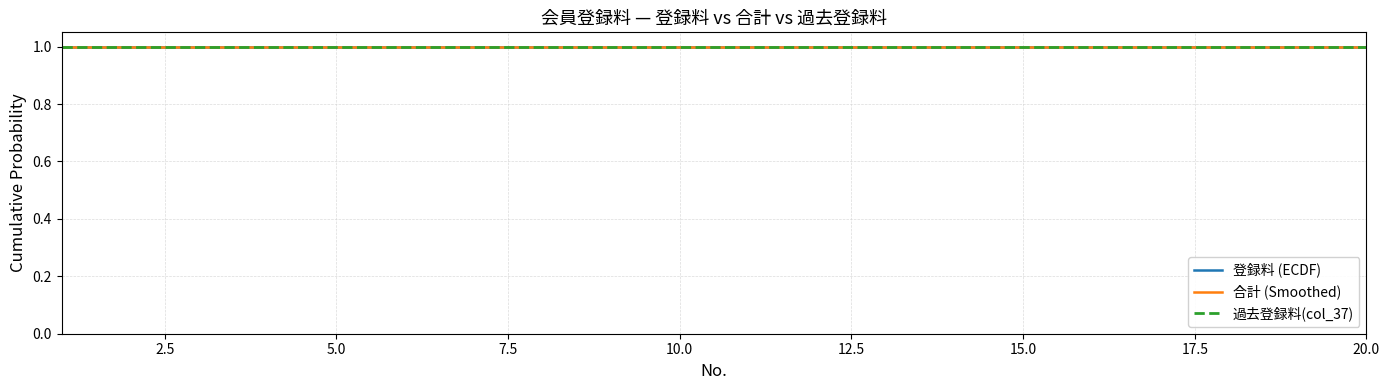

At which category does the chart reach its minimum across all series?

2